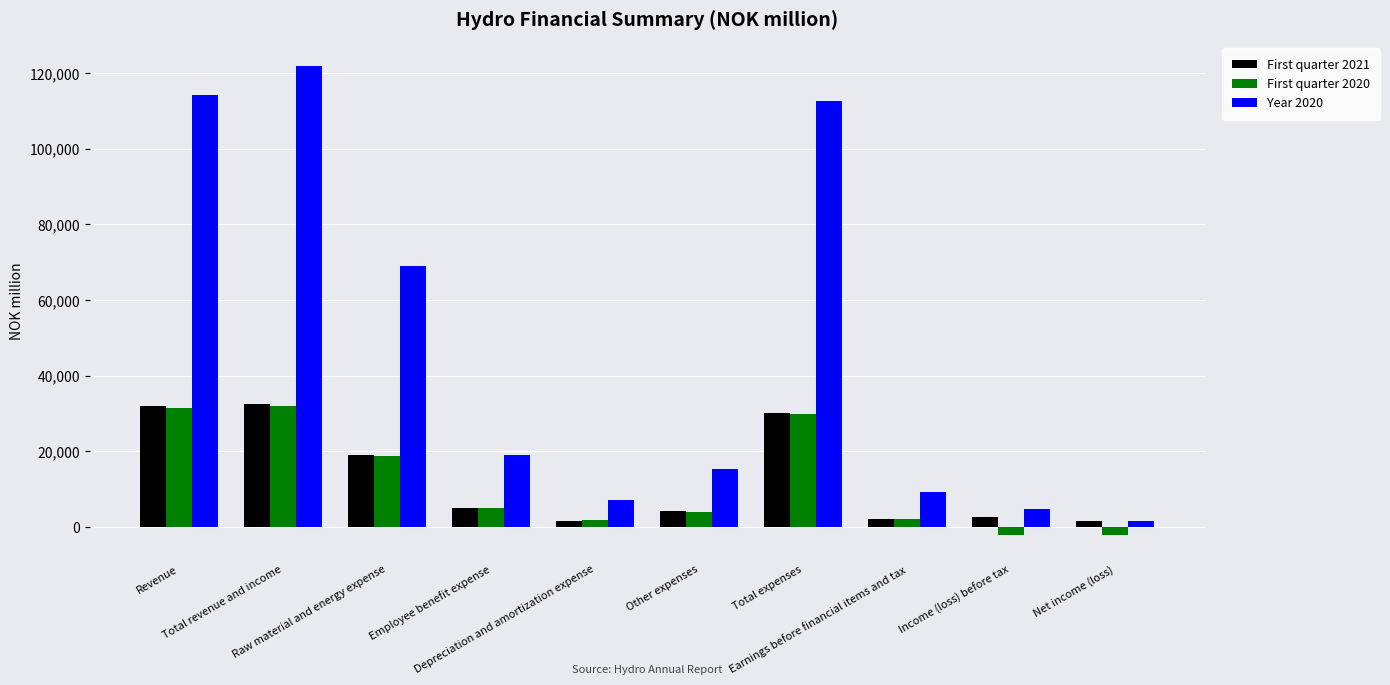

Which series has the largest total across all categories?

Year 2020